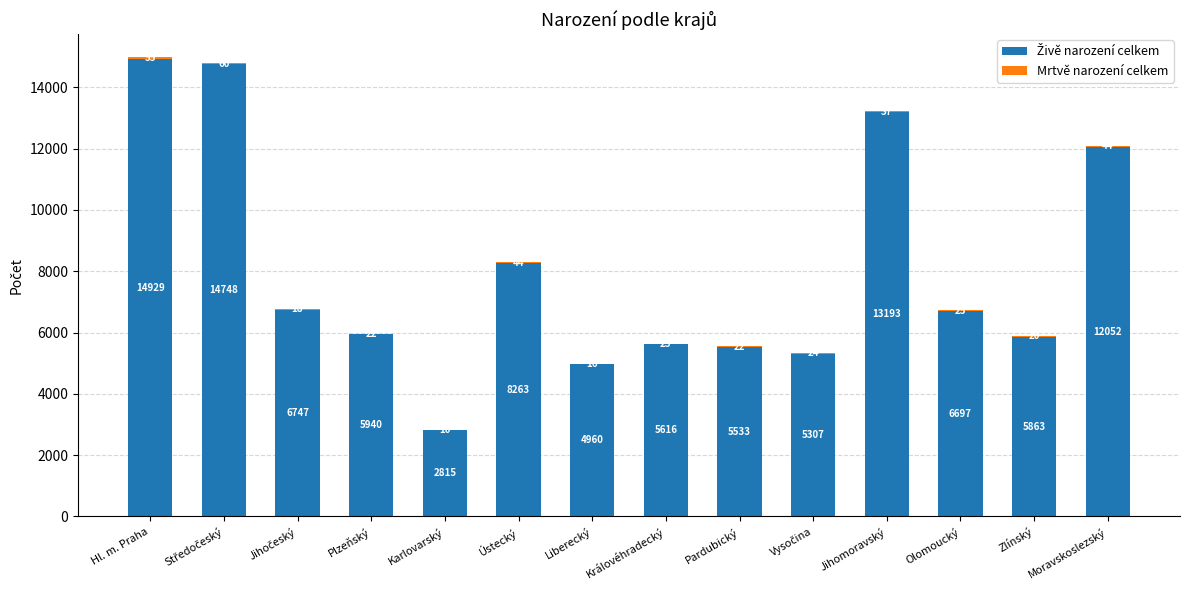

At which category is the sum across all series the highest?

Hl. m. Praha